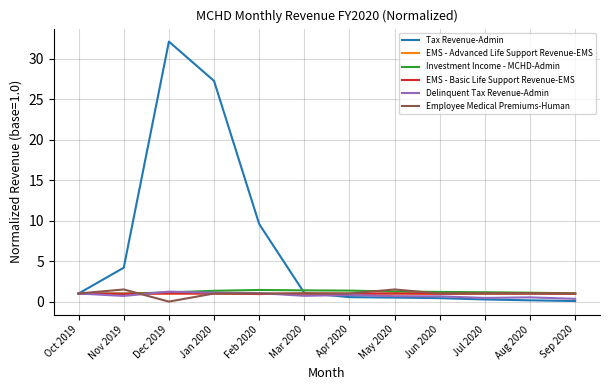

The EMS - Basic Life Support Revenue-EMS series shows 1.0 at Sep 2020. True or false?

True